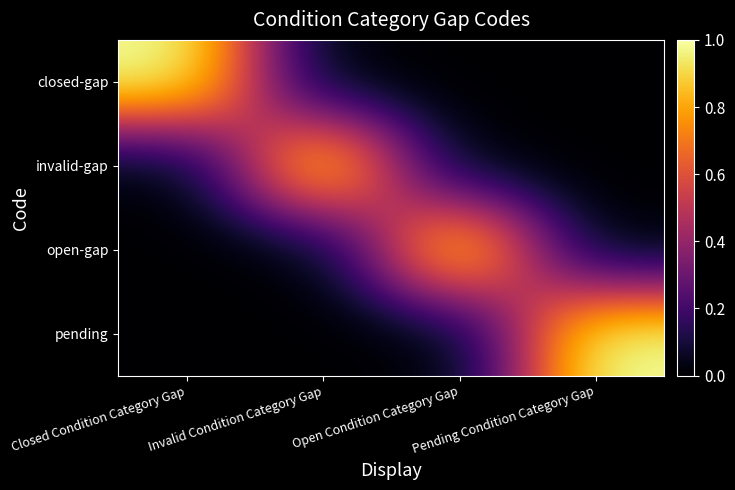

Reading left to right, extract all data points from this chart.

closed-gap: Closed Condition Category Gap=1	Invalid Condition Category Gap=0	Open Condition Category Gap=0	Pending Condition Category Gap=0
invalid-gap: Closed Condition Category Gap=0	Invalid Condition Category Gap=1	Open Condition Category Gap=0	Pending Condition Category Gap=0
open-gap: Closed Condition Category Gap=0	Invalid Condition Category Gap=0	Open Condition Category Gap=1	Pending Condition Category Gap=0
pending: Closed Condition Category Gap=0	Invalid Condition Category Gap=0	Open Condition Category Gap=0	Pending Condition Category Gap=1